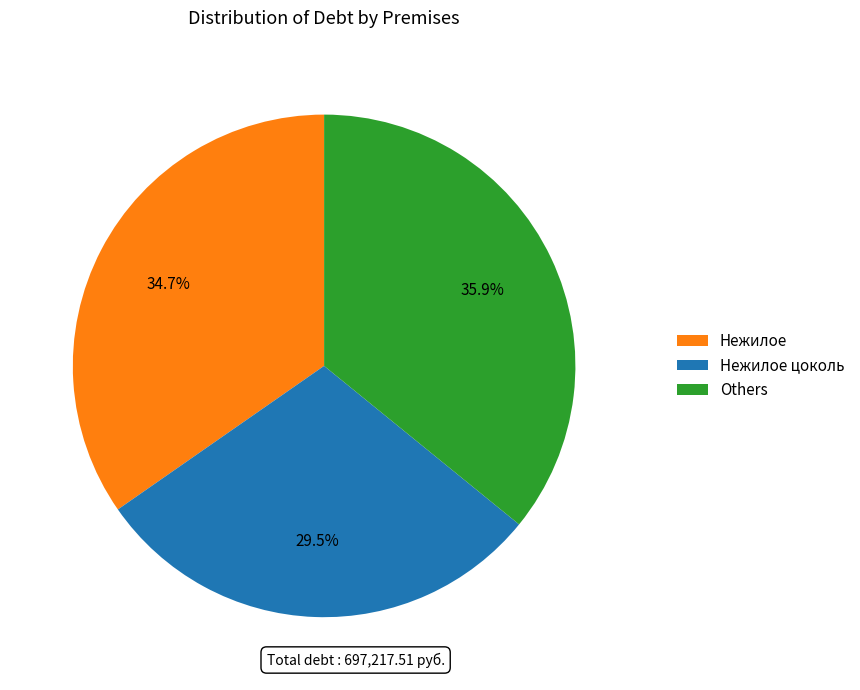

Does Others represent more than half of the total?

No